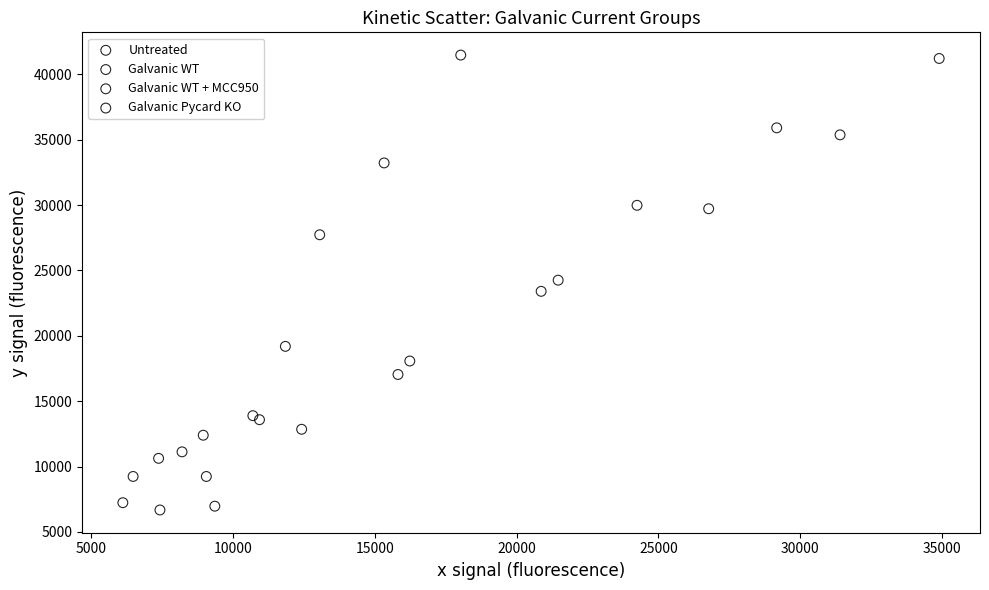

Which series has the largest Y range (max minus min)?

Galvanic WT